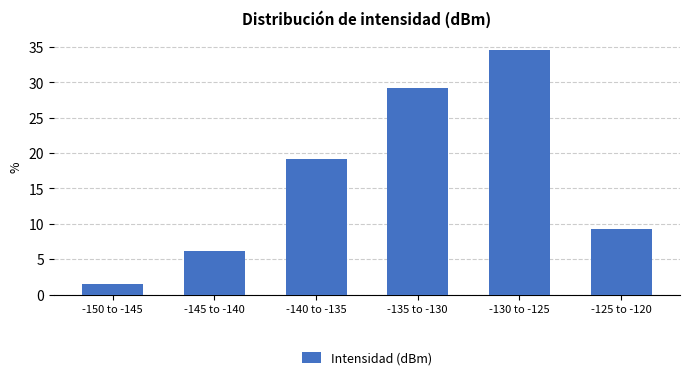

Reading left to right, extract all data points from this chart.

1.5	6.2	19.2	29.2	34.6	9.2